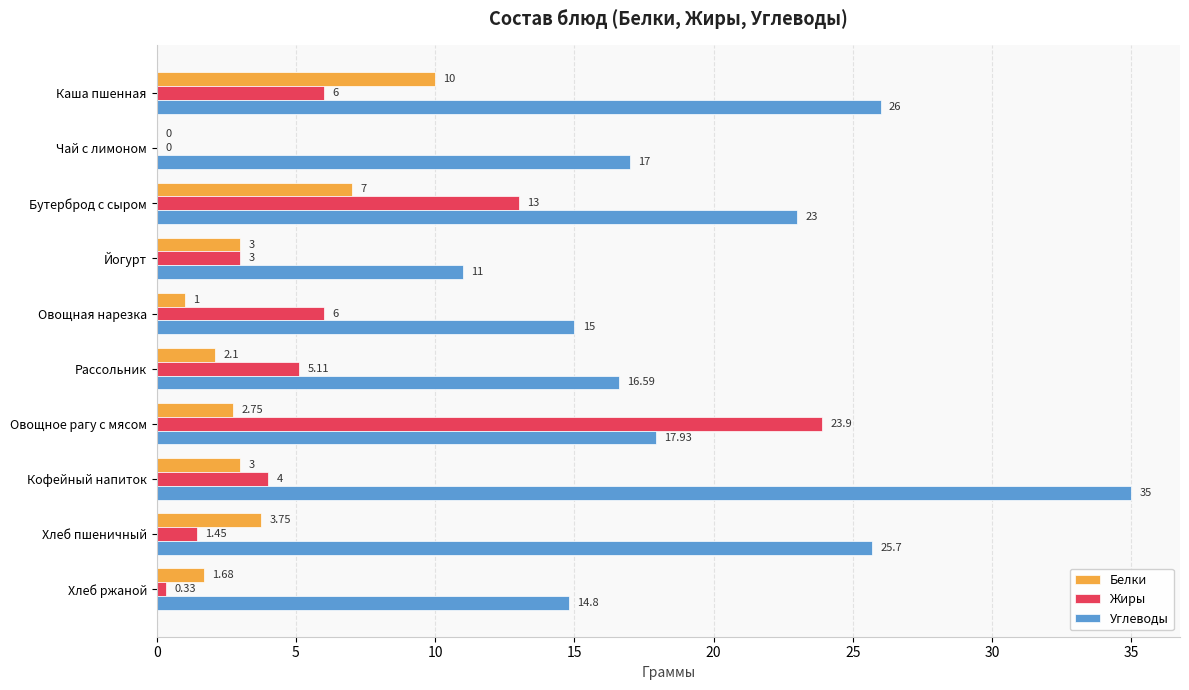

At which category is the sum across all series the highest?

Овощное рагу с мясом